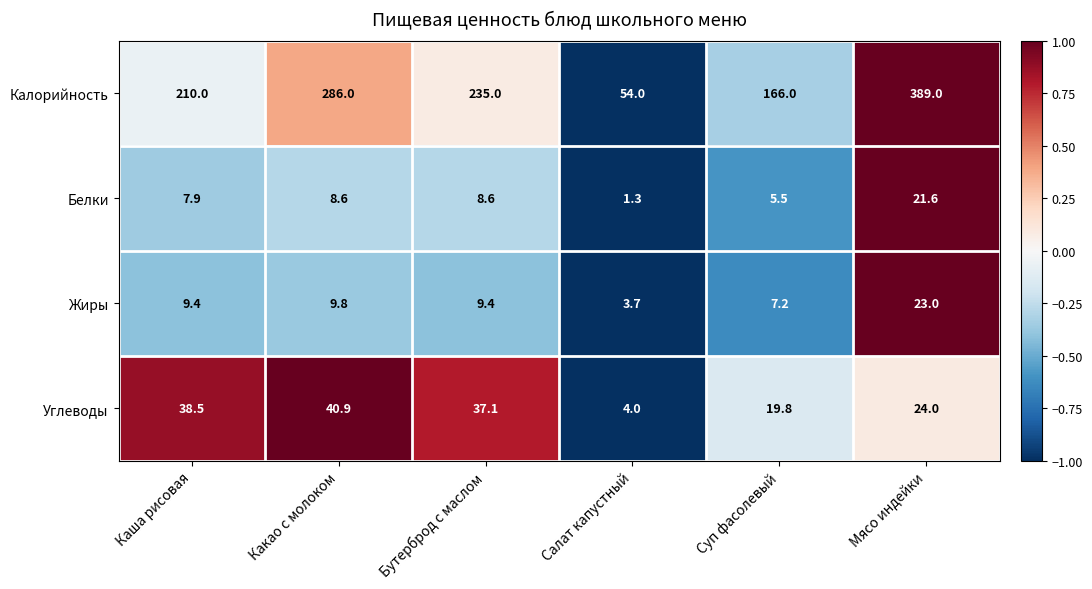

At Салат капустный, list the series in order from smallest to largest.

Белки, Жиры, Углеводы, Калорийность